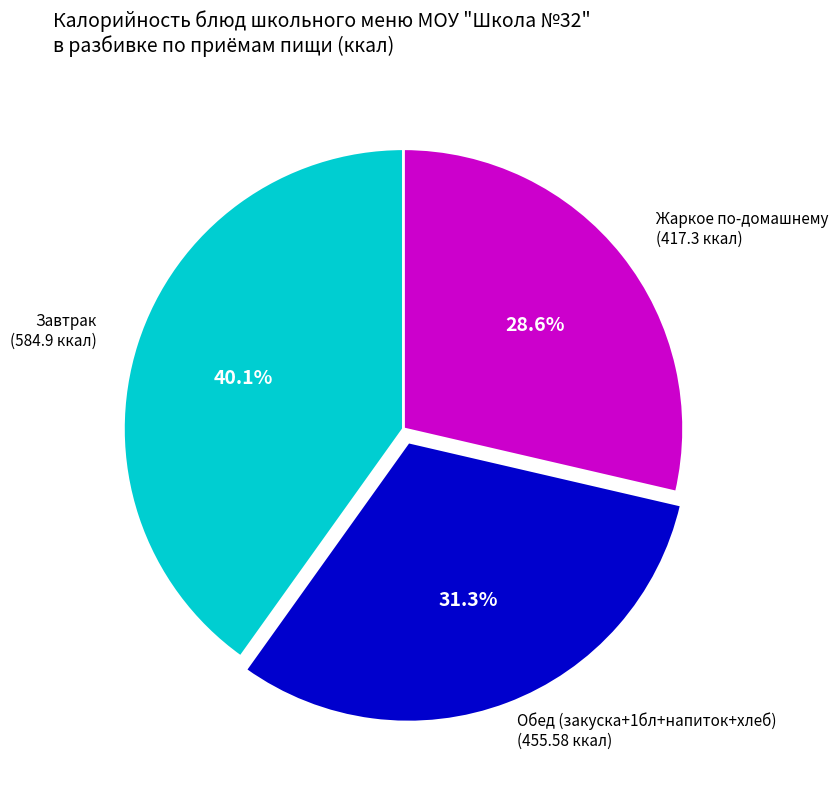

Is there any slice that represents more than half of the pie?

No